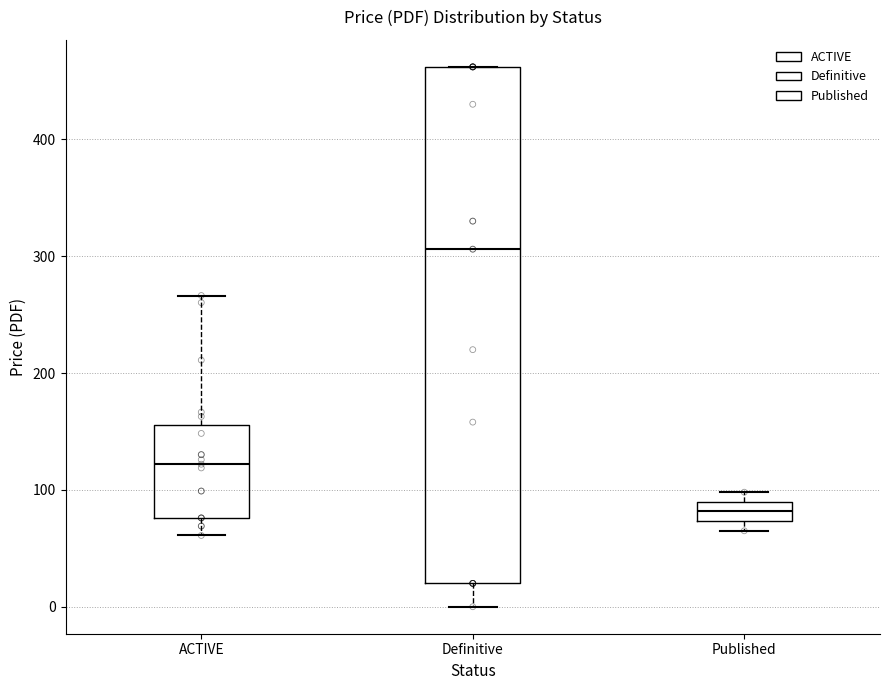

Which box has the highest median line?

Definitive